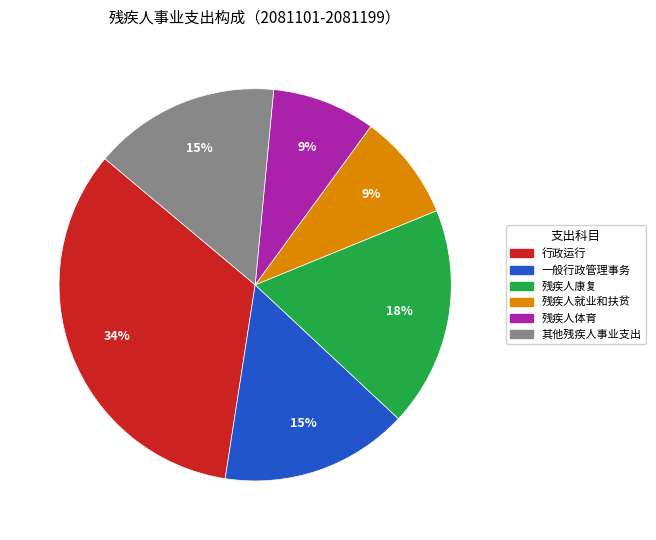

Which slice is the largest?

行政运行